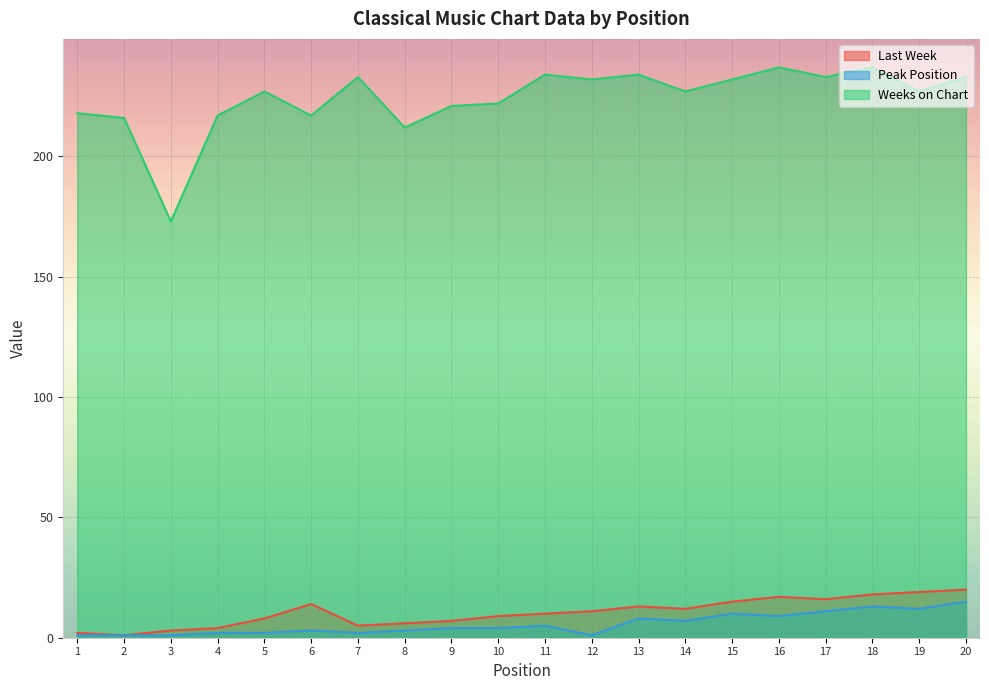

At which label does Weeks on Chart reach its peak?

16